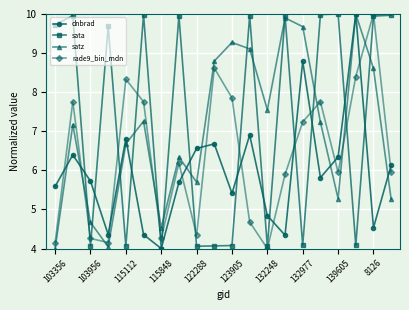

True or false: dnbrad has more than 2 interior local peaks.

True